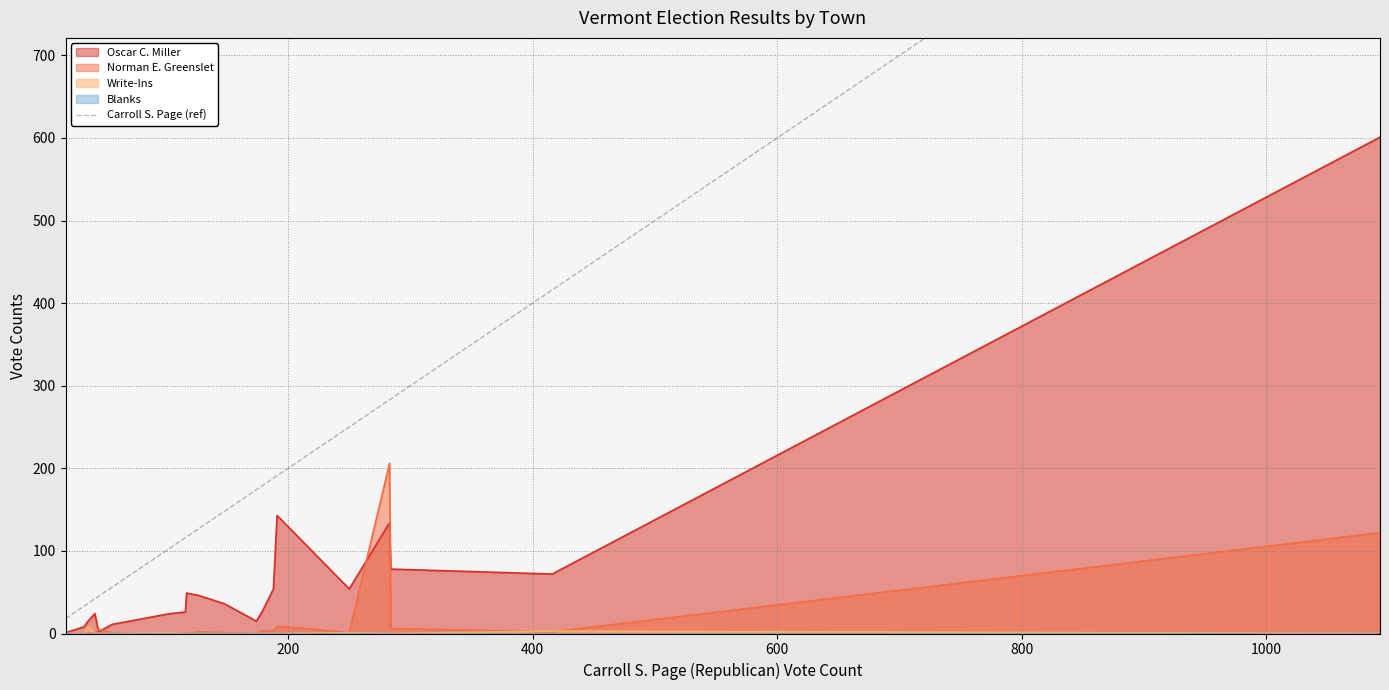

What is the value of the 2nd point from the left?

33